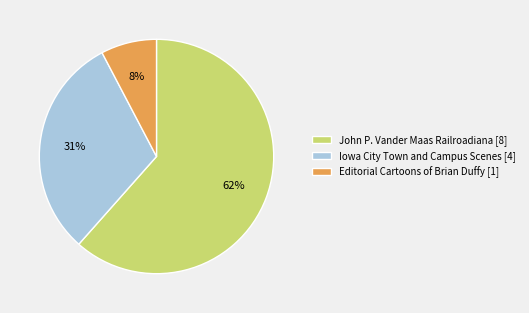

To the nearest percent, what is the average slice percentage?

33%